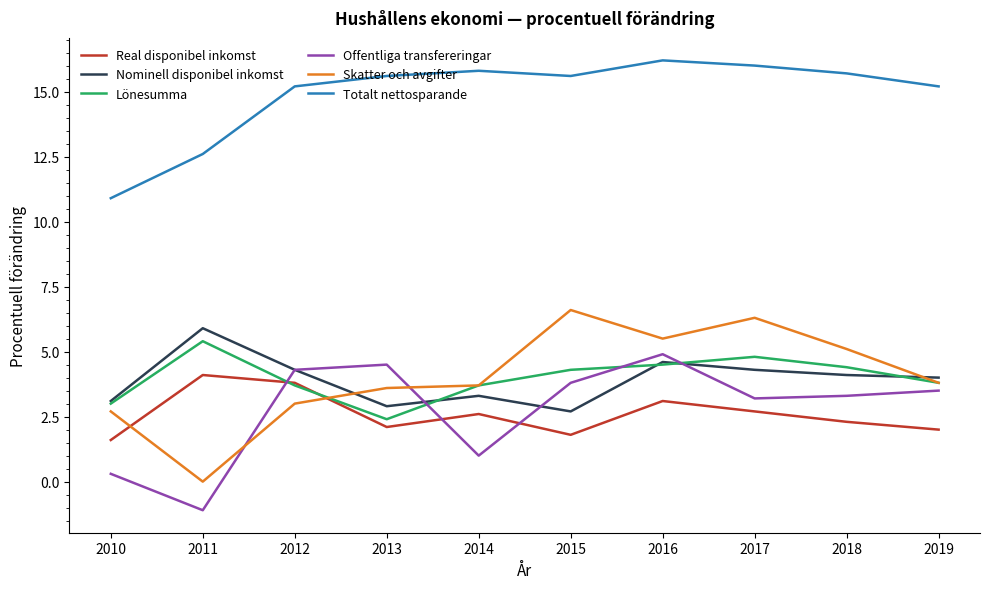

What is the difference between the highest and lowest values at 2016?

13.1